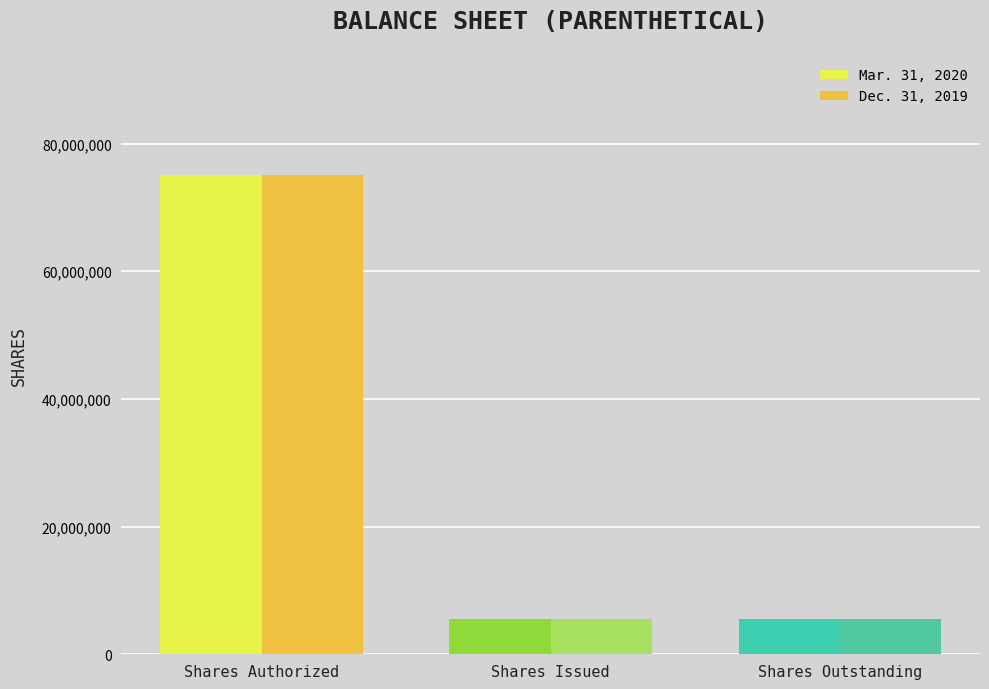

What is the total value across all series at Shares Issued?

11200000